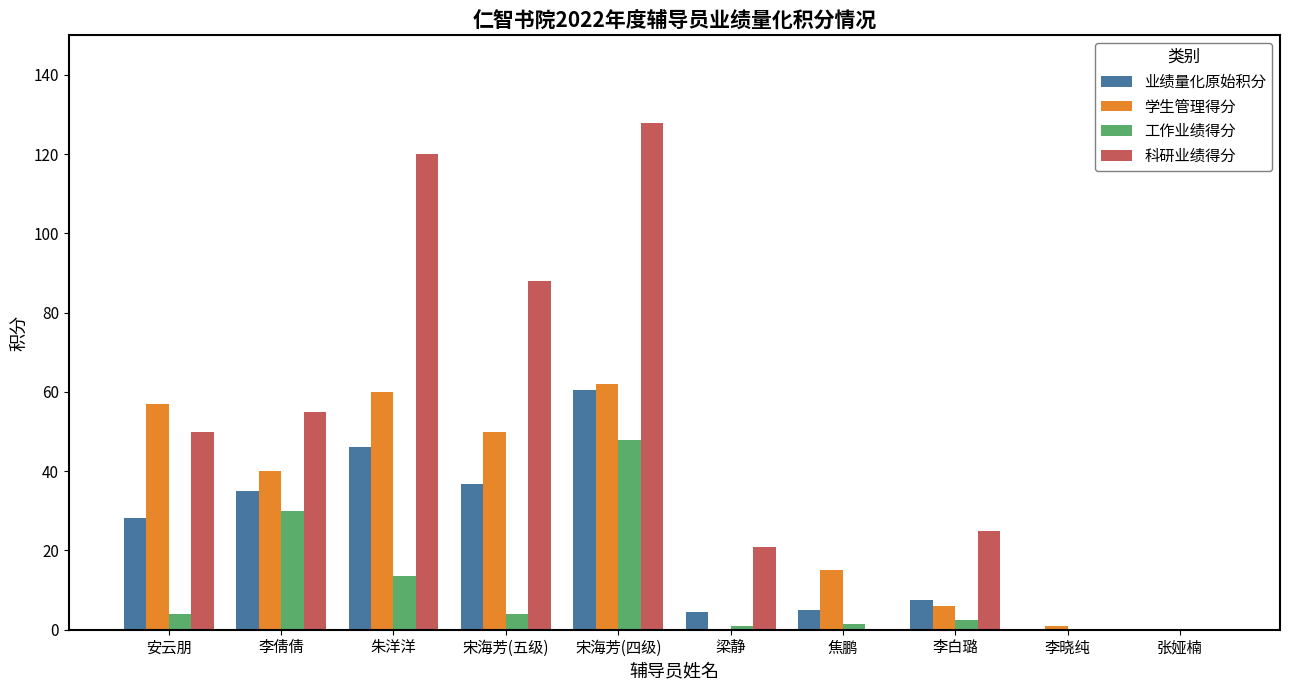

Which series changed the most between 朱洋洋 and 宋海芳(四级)?

工作业绩得分